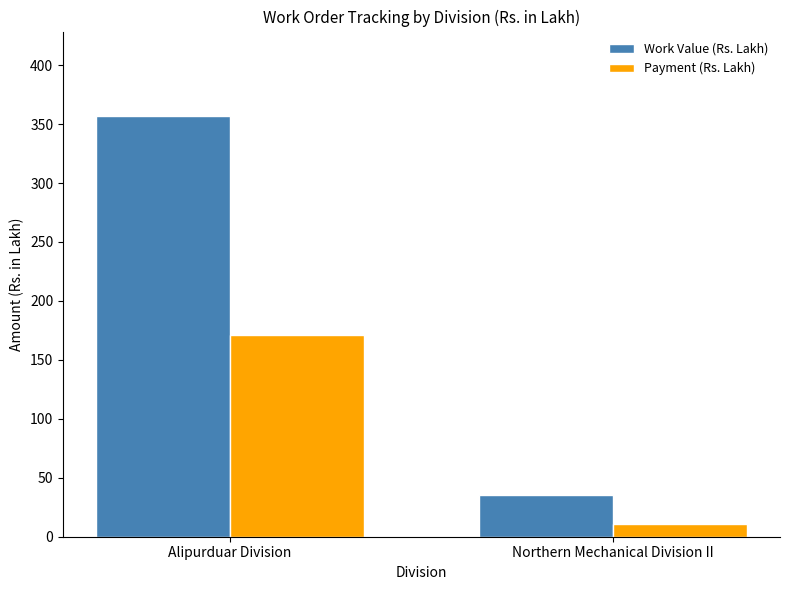

What is the average value of the Payment (Rs. Lakh) series?

90.7